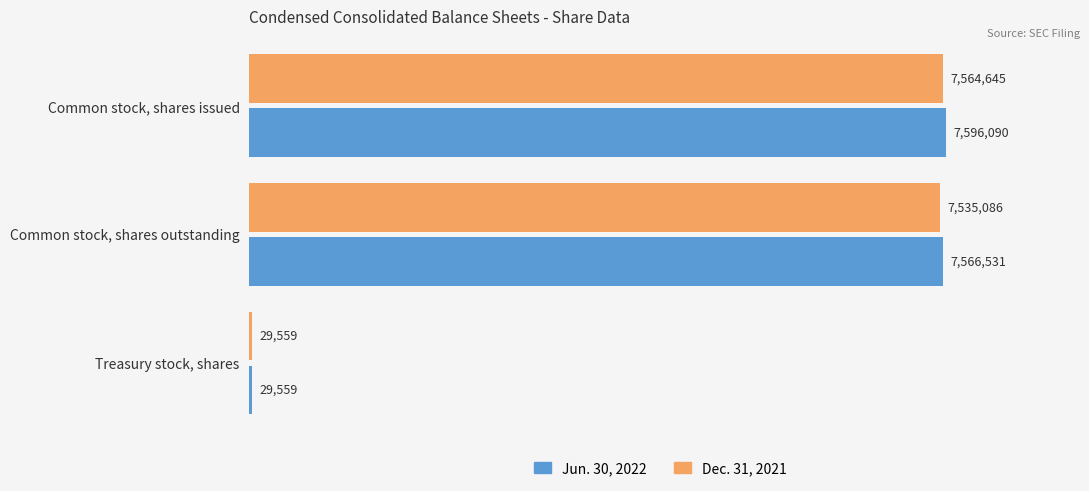

Which label corresponds to the smallest value in the chart?

Treasury stock, shares